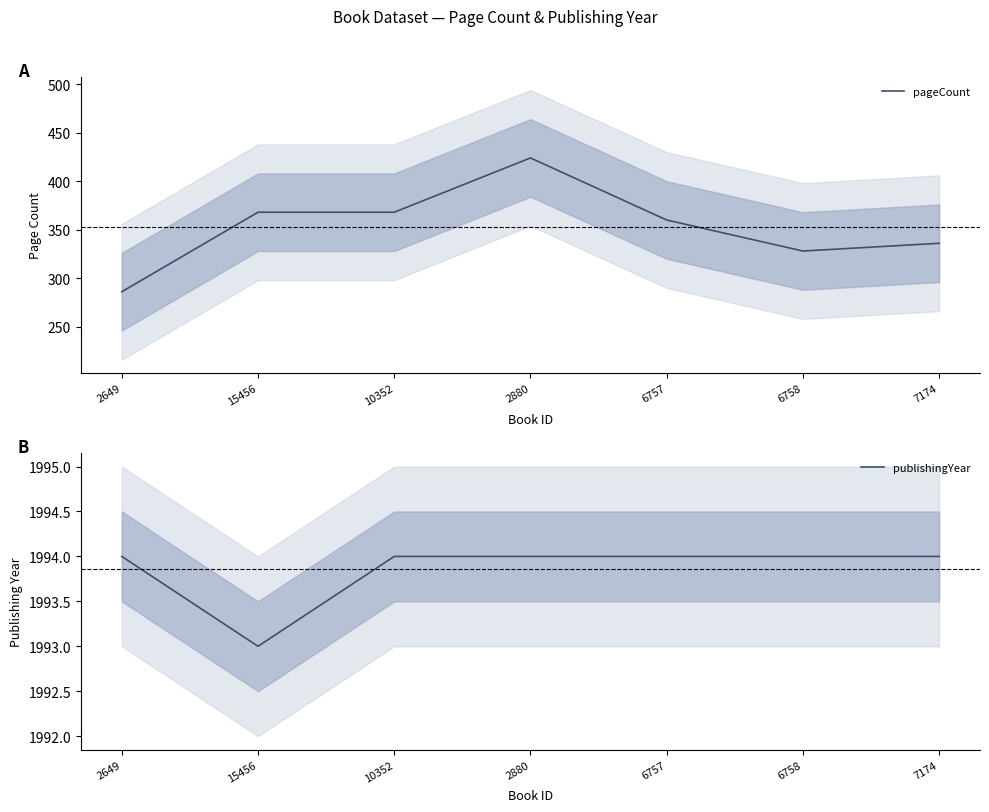

Between 10352 and 6757, which series saw the biggest shift?

pageCount